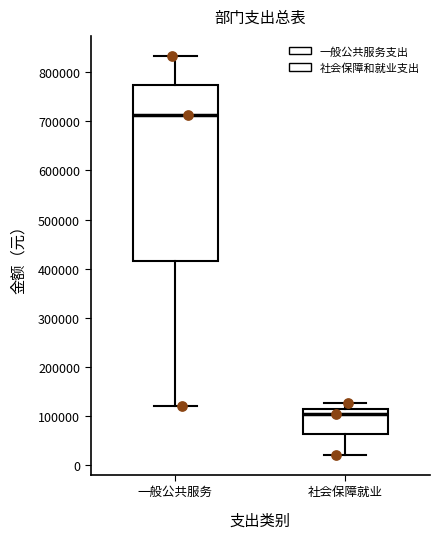

Where does the upper whisker of the box for 一般公共服务 end on the y-axis? The values are not printed on the chart, so give them approximately, as read against the axis.

830000